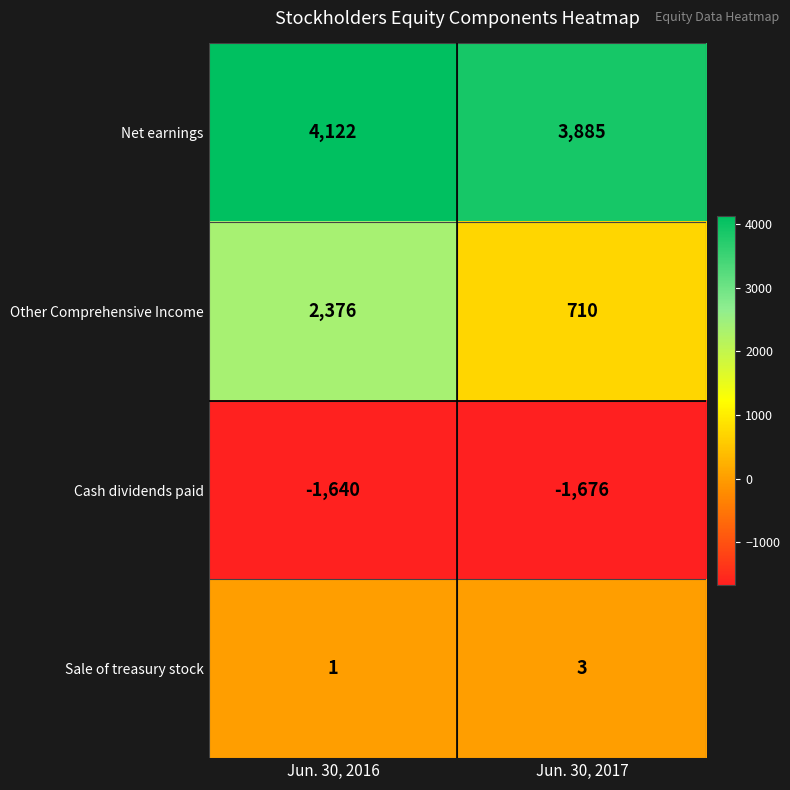

Read the Cash dividends paid value at Jun. 30, 2017, to the nearest 10.

-1680